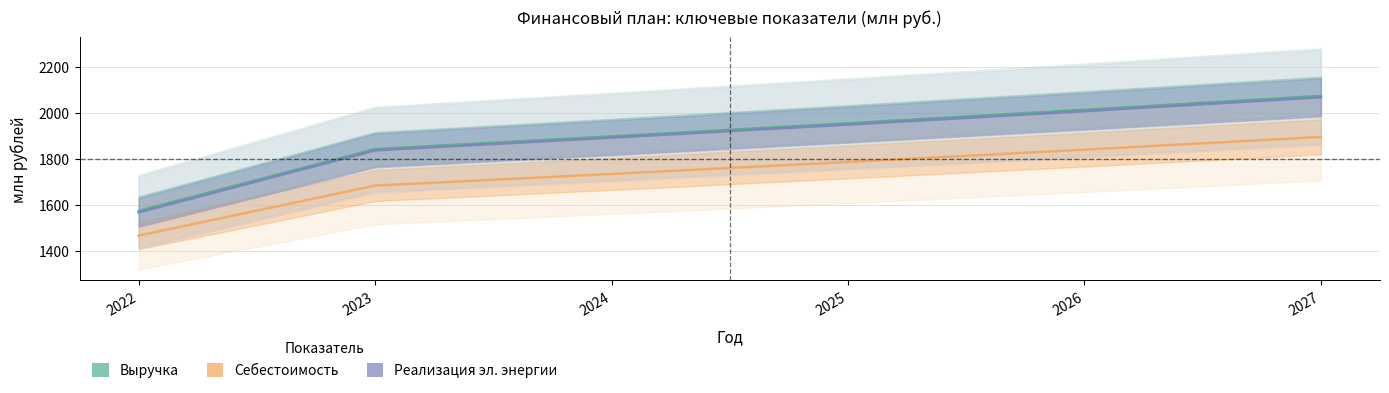

Is it true that Выручка equals 1953.8 at 2025?

True